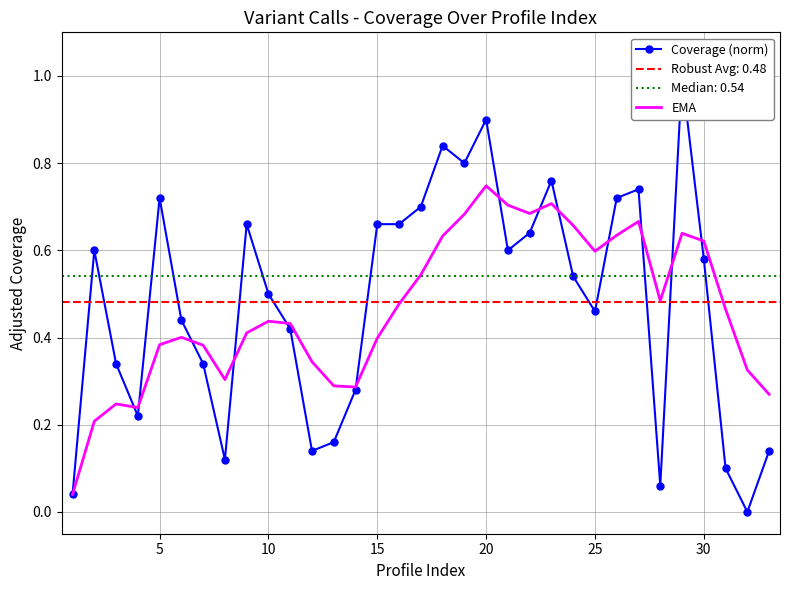

Which category has the highest value in the EMA series?

20